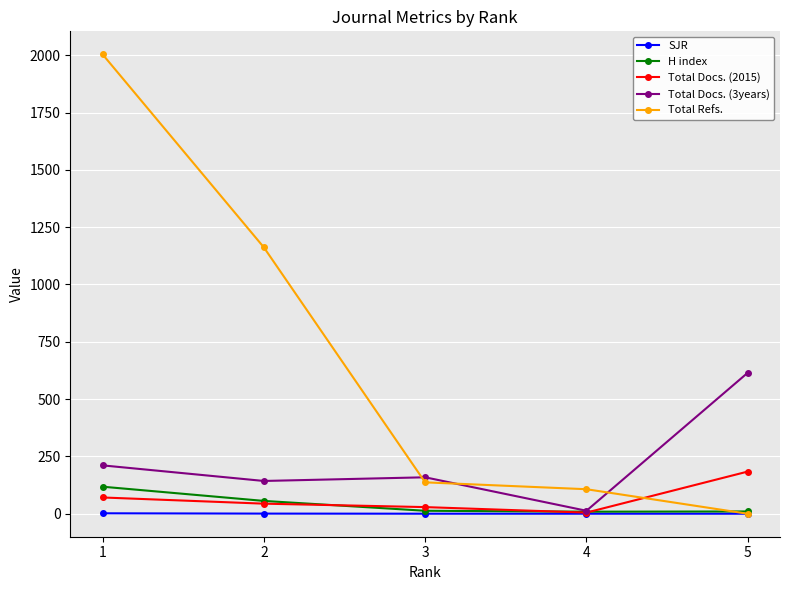

The value of Total Docs. (3years) at 3 is 159.0. True or false?

True